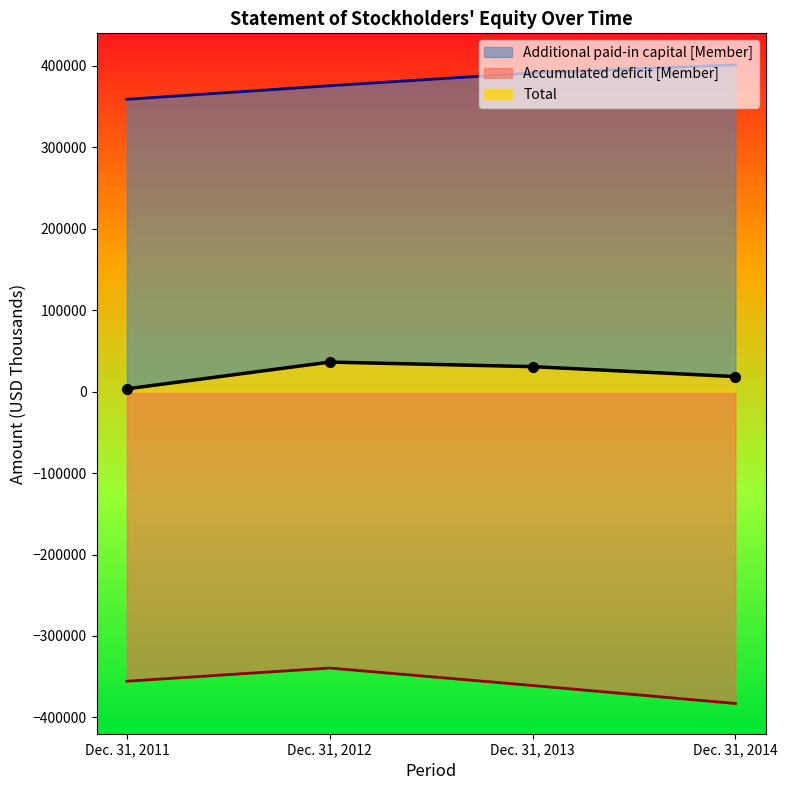

What value does the Accumulated deficit [Member] series have at Dec. 31, 2012, to the nearest 10?

-339340